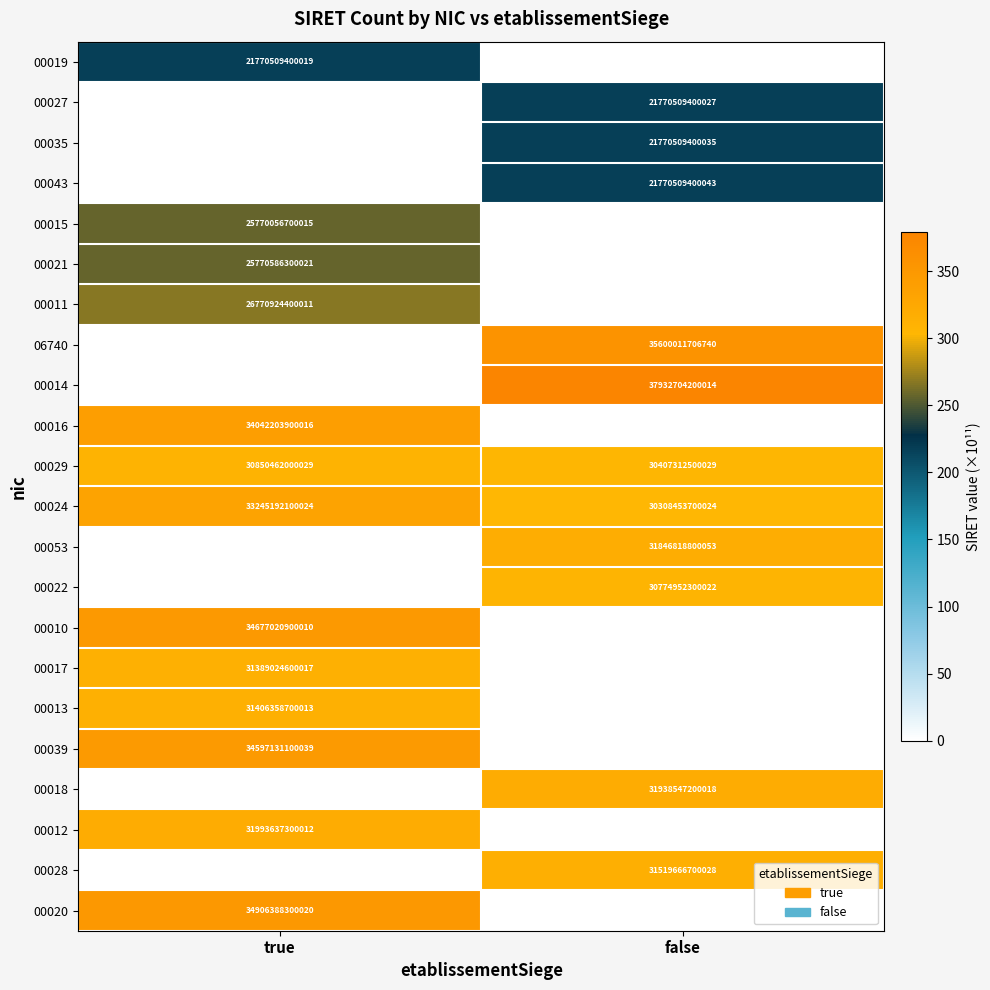

True or false: 00016 has a value of 8885813340179 at true.

False